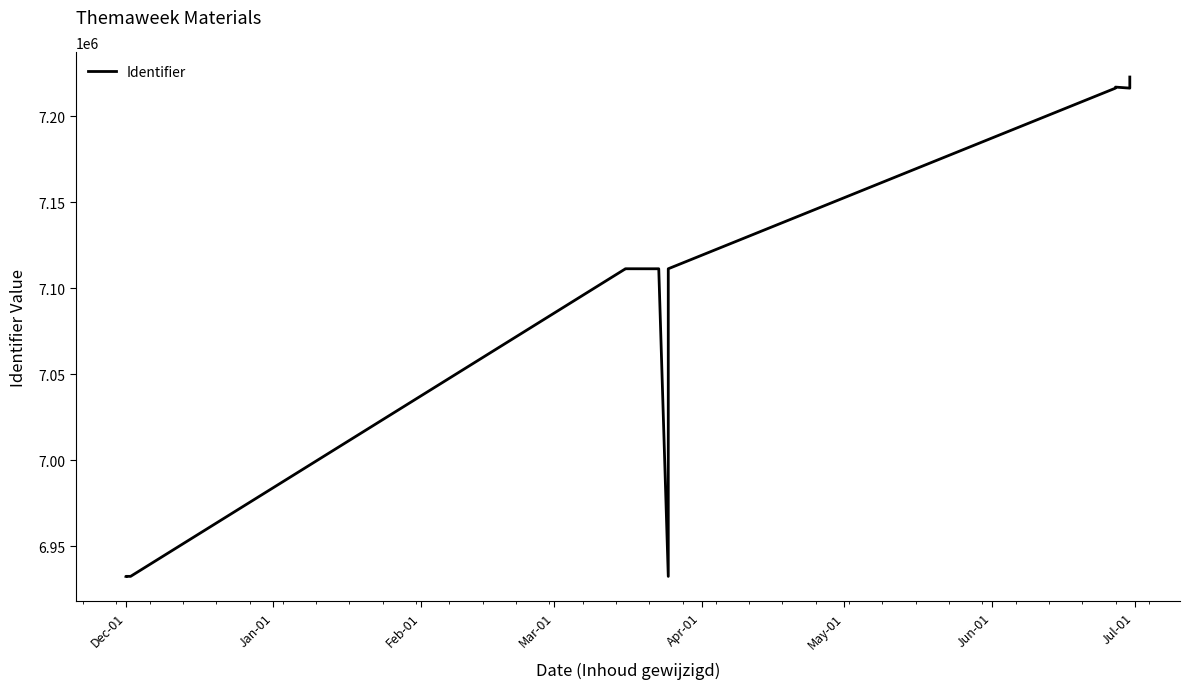

The chart shows a value of 11514925 at 13. True or false?

False